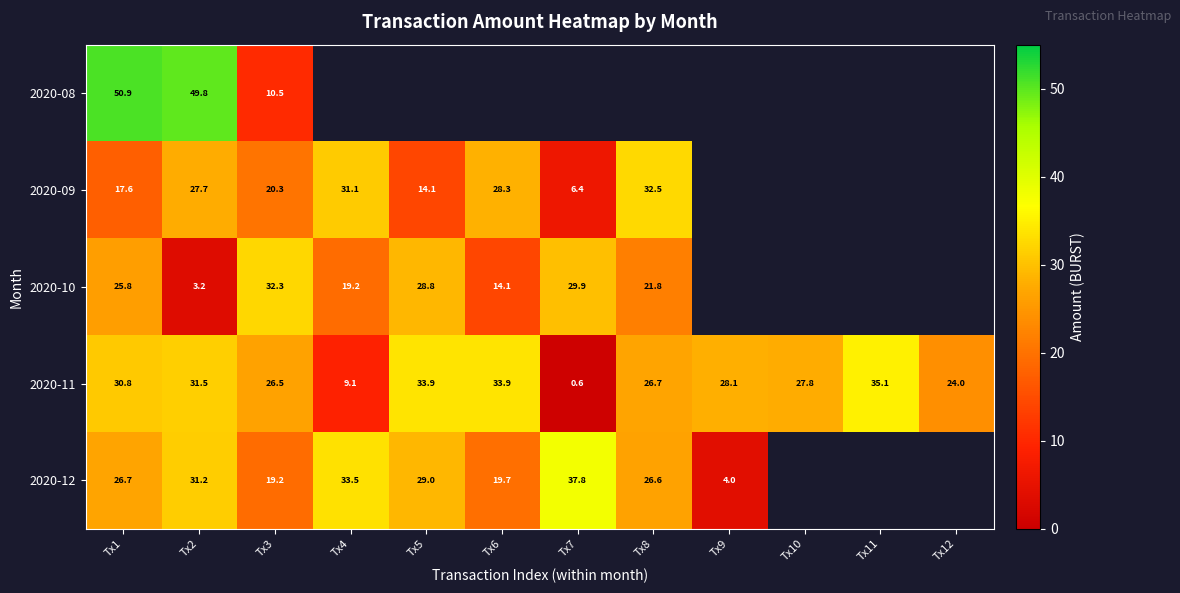

At which category does the chart reach its minimum across all series?

Tx7